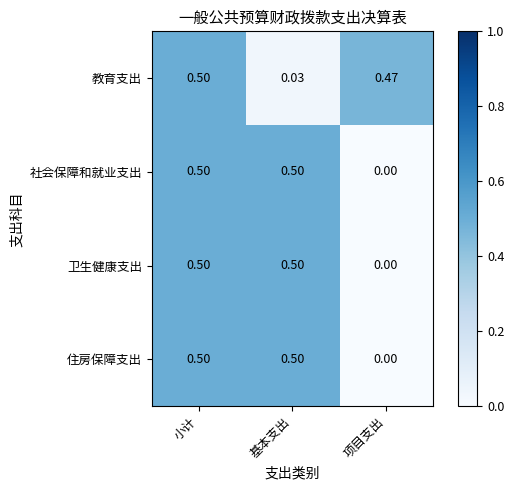

At which category is the sum across all series the highest?

小计